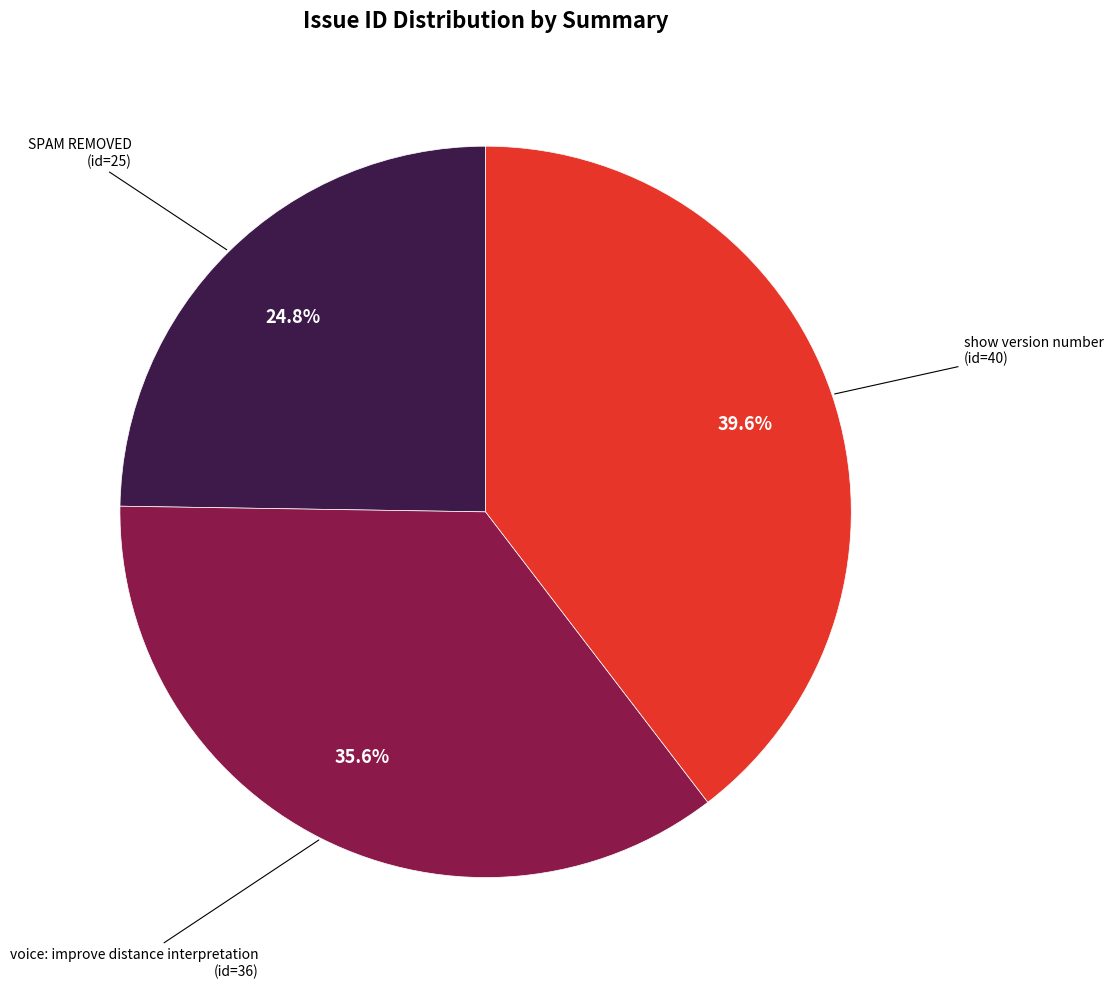

Does any single category account for the majority?

No